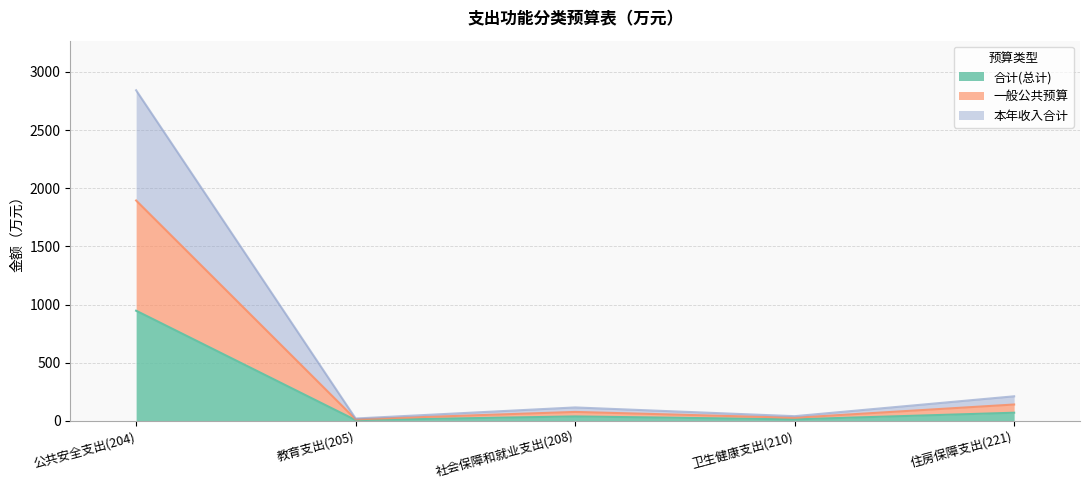

True or false: 一般公共预算 and 合计(总计) intersect in this chart.

False